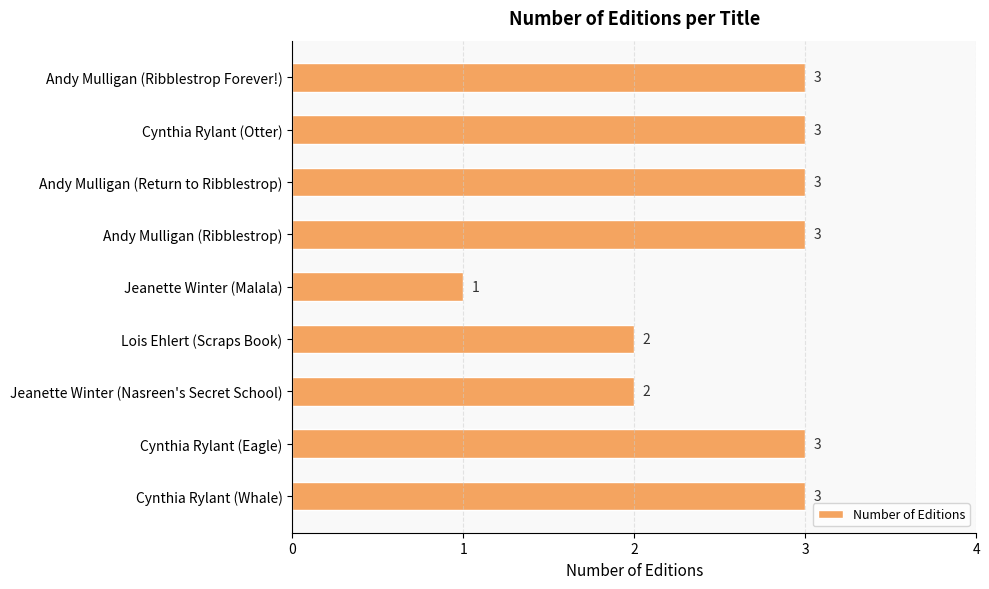

Is it true that the value at Andy Mulligan (Ribblestrop Forever!) is 3?

True